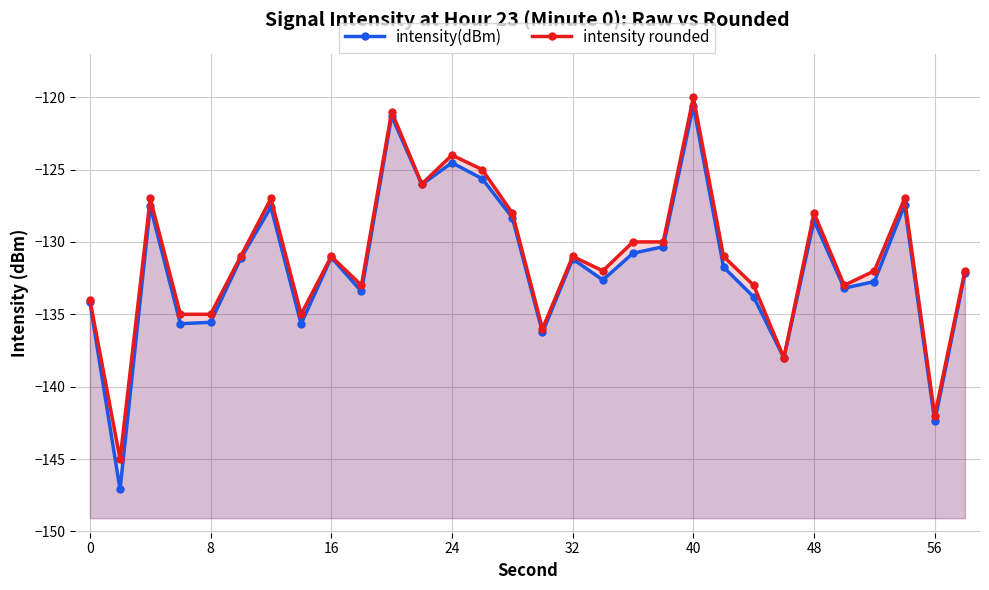

At 40, list the series in order from smallest to largest.

intensity(dBm), intensity rounded